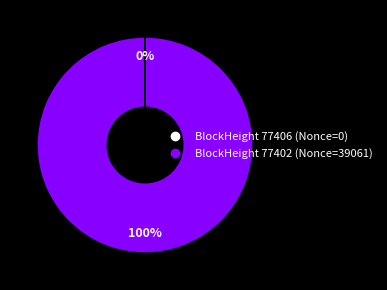

To the nearest percent, what is the difference between the largest and smallest slice percentages?

100%